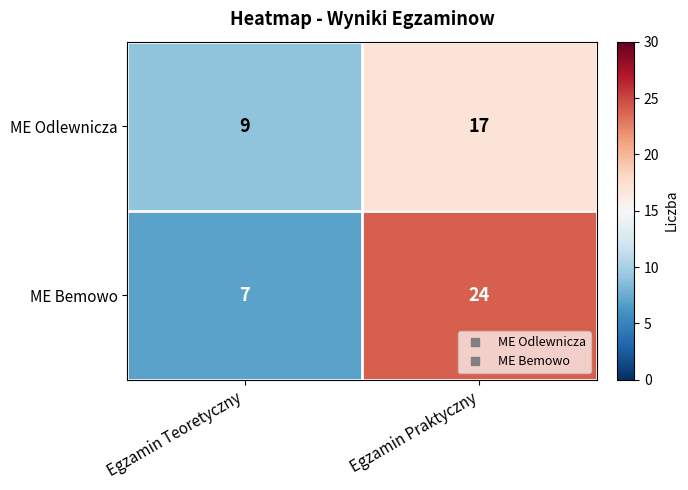

Which series has the largest range (max minus min)?

ME Bemowo